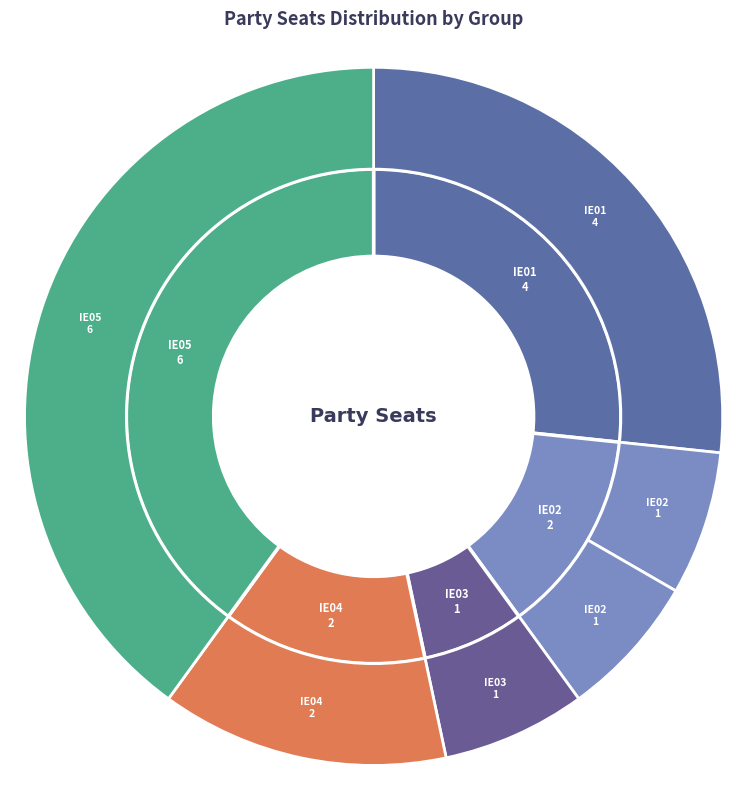

Which category has the biggest portion of the pie?

IE05